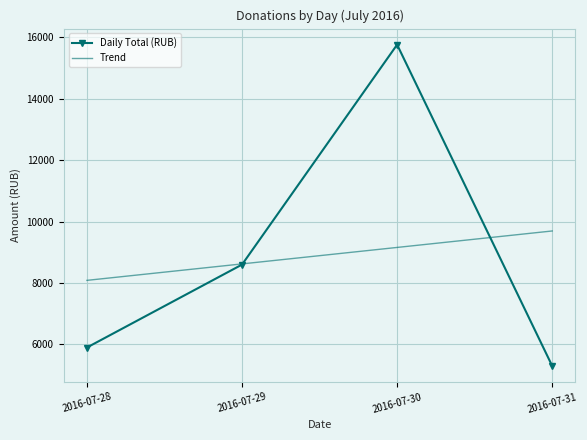

At which label does Daily Total (RUB) reach its minimum?

2016-07-31